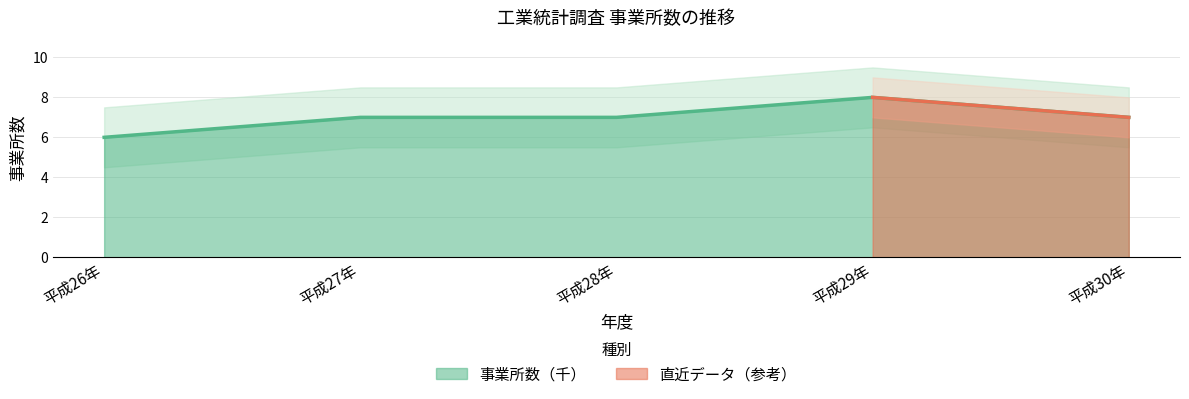

Where is the first local maximum?

平成29年